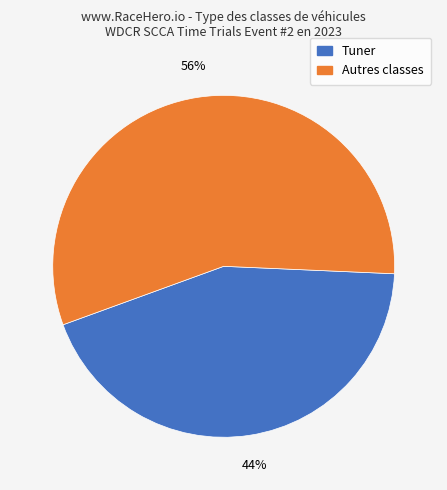

Is there any slice that represents more than half of the pie?

Yes